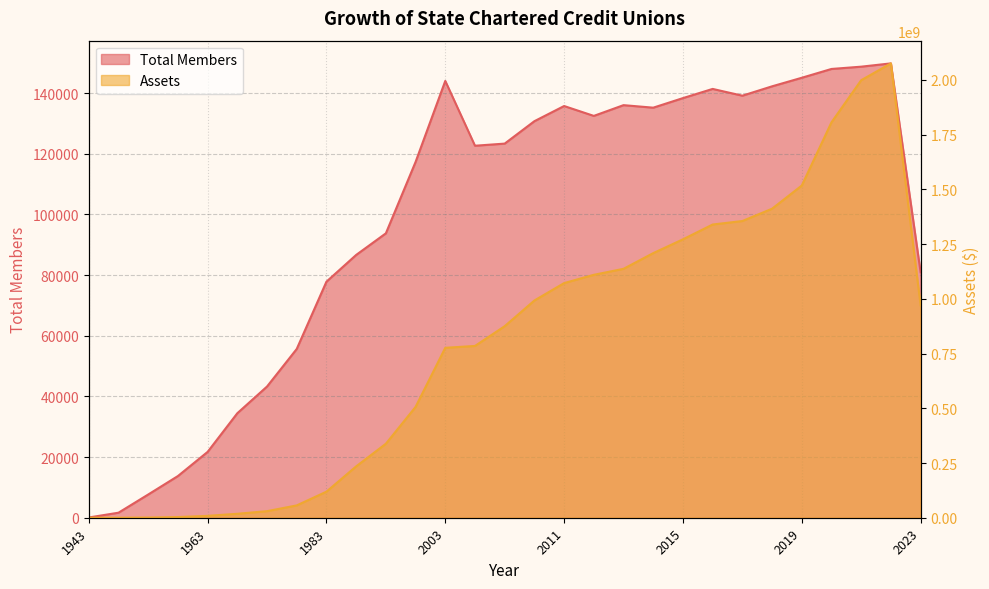

True or false: Assets and Total Members cross at least once.

False